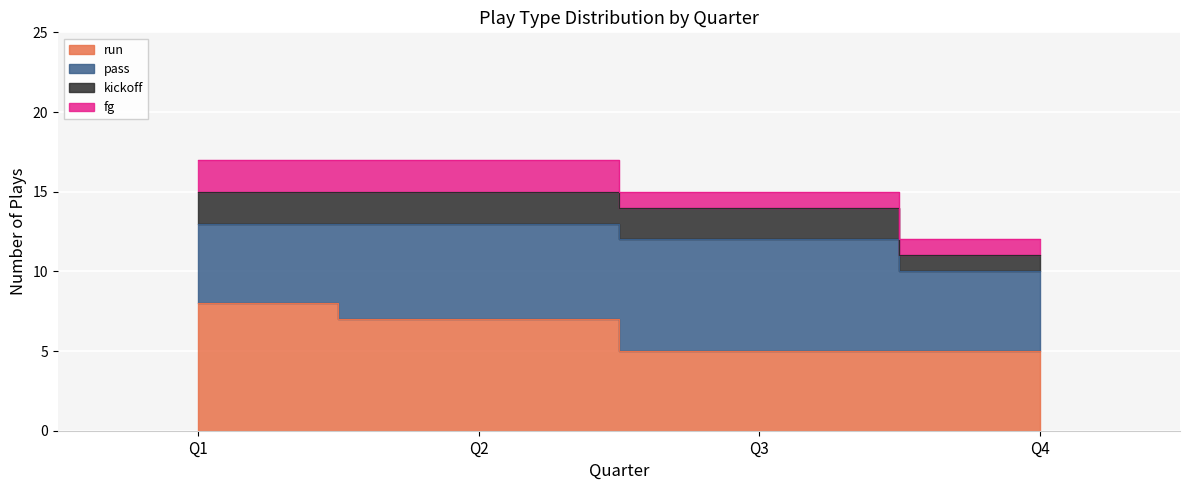

Which category has the lowest value across all series?

Q4